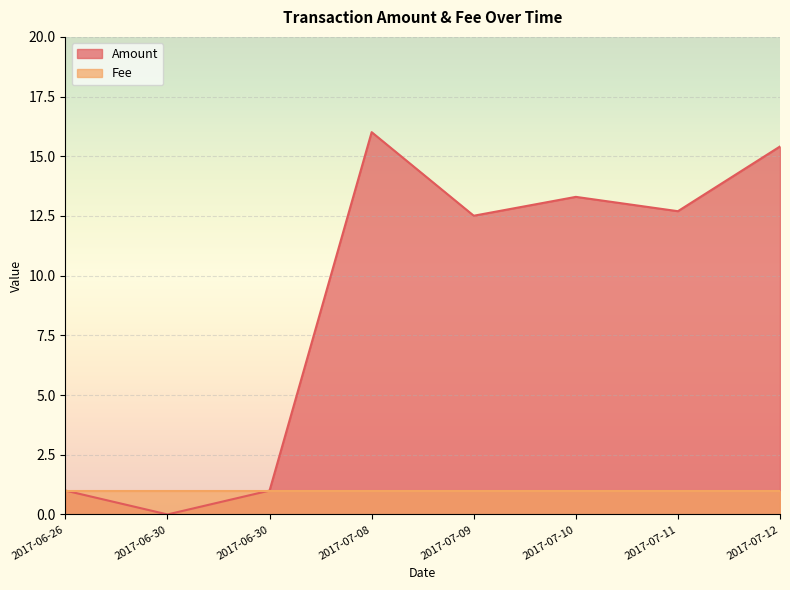

The value of Fee at 2017-07-08 is 1.0. True or false?

True